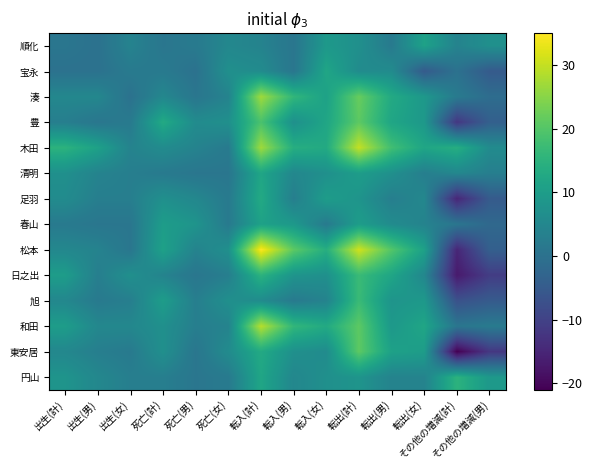

Which series has the widest spread of values?

松本